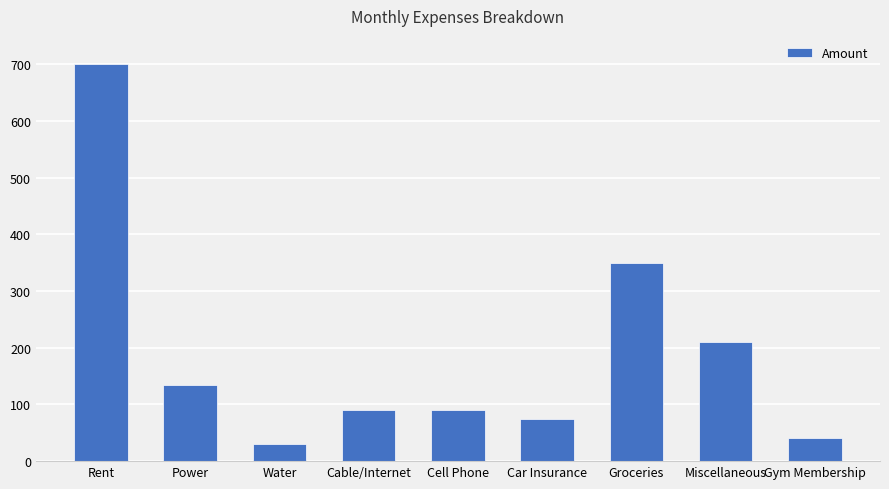

What is the greatest value displayed?

700